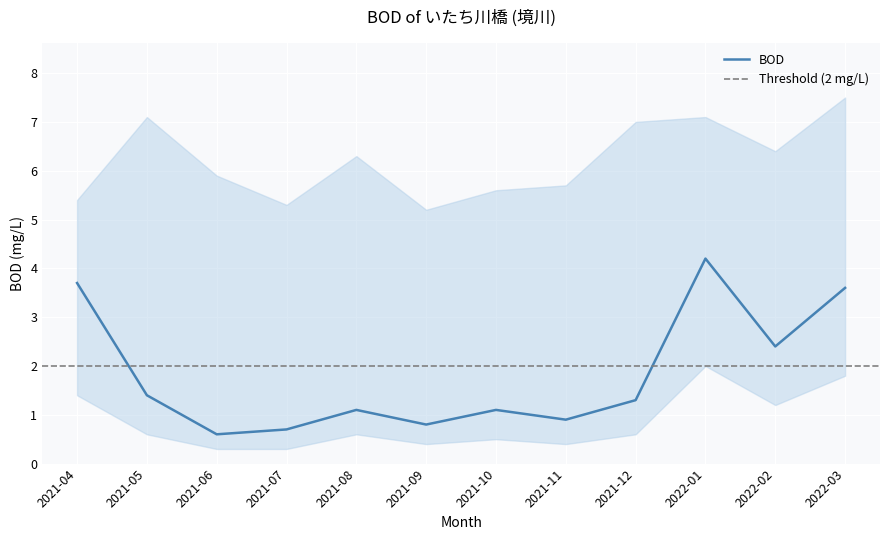

What is the label of the 6th point from the left?

2021-09